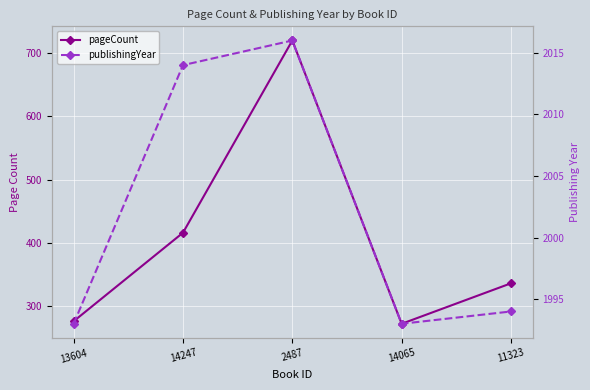

Rank the series at 13604 from highest to lowest value.

publishingYear, pageCount